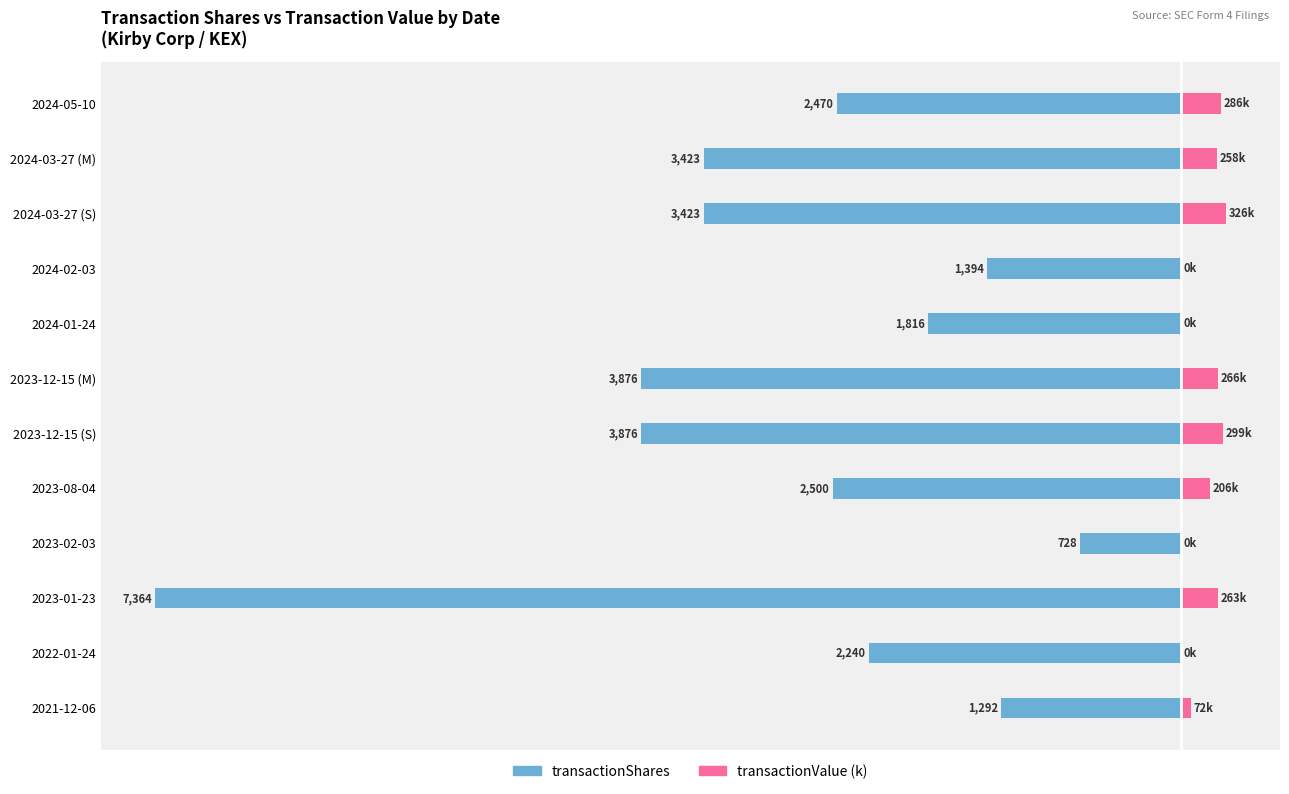

How many series are shown in this chart?

2